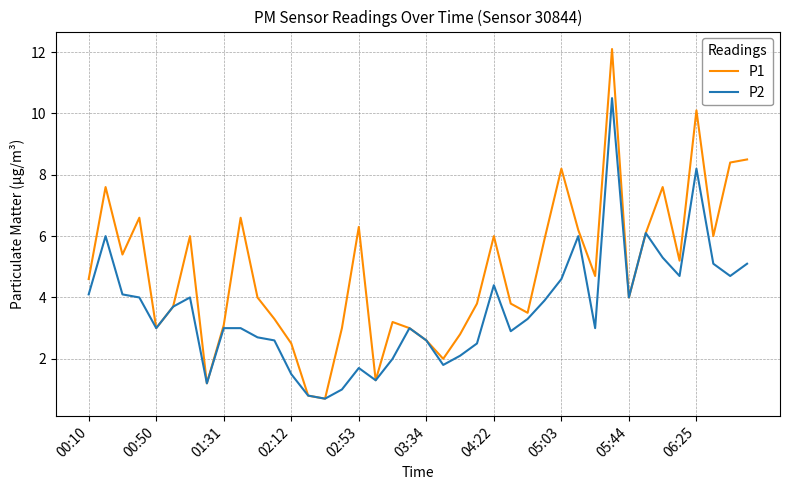

Does the chart display data point markers on the line(s)?

No